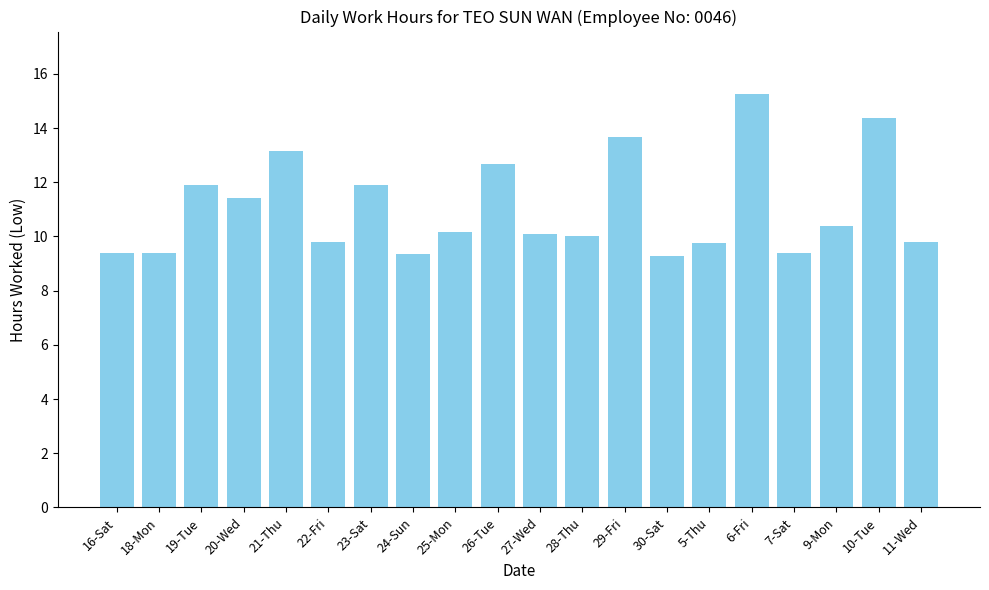

What position from the right is 28-Thu?

9